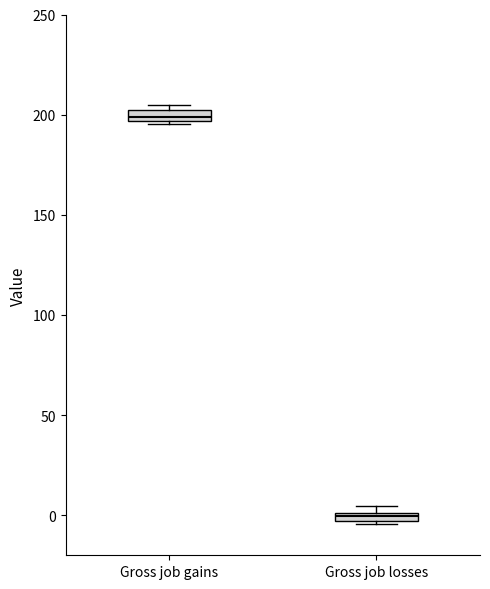

Where is the lower edge of the box for Gross job gains on the y-axis? The values are not printed on the chart, so give them approximately, as read against the axis.

195